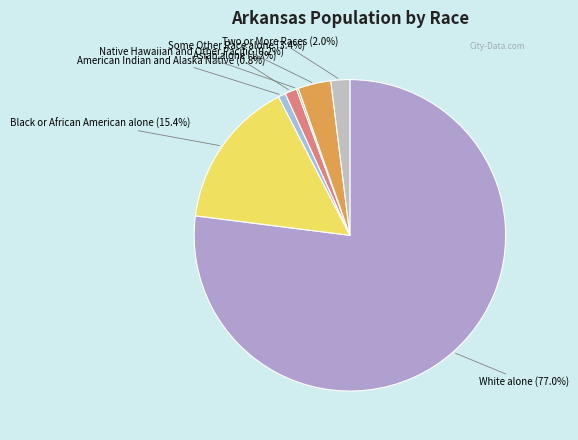

What percentage do Two or More Races and Black or African American alone together represent?

17.4%